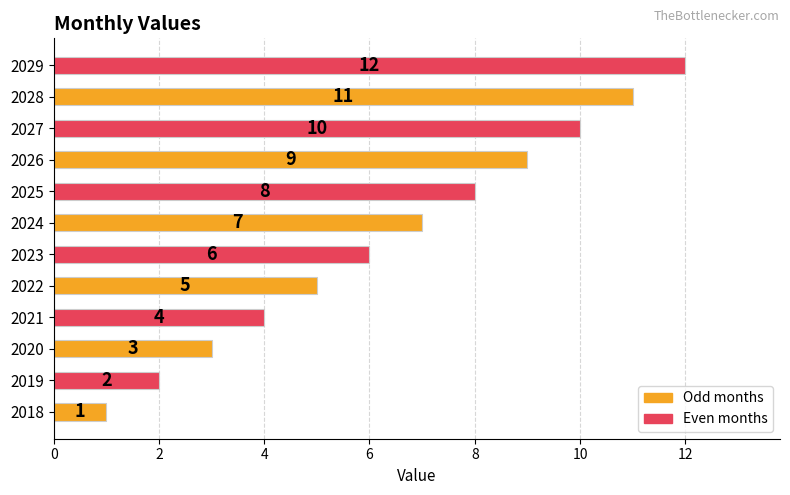

Approximately how many times larger is the value at 2020 compared to 2024?

0.4